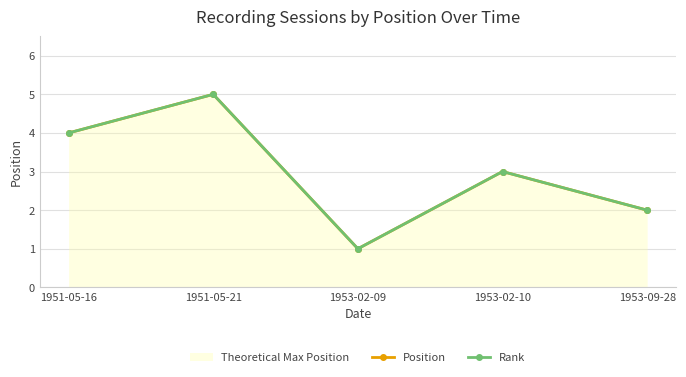

Where does the Rank series first go above 3?

1951-05-16